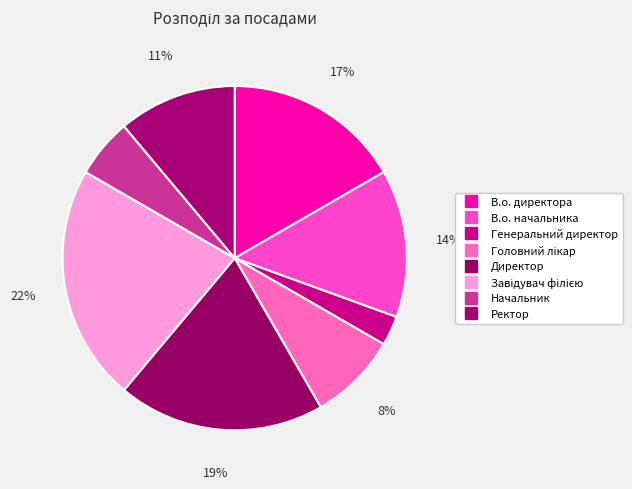

How many segments does this pie chart have?

8